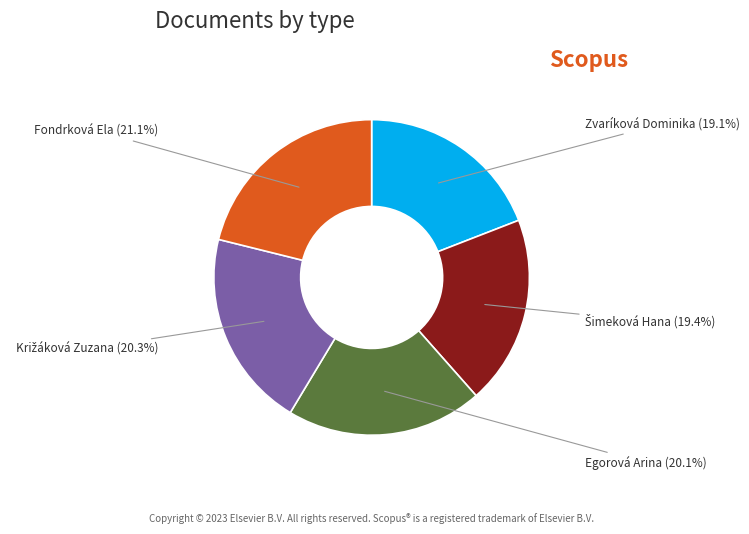

Is there a majority slice in this chart?

No